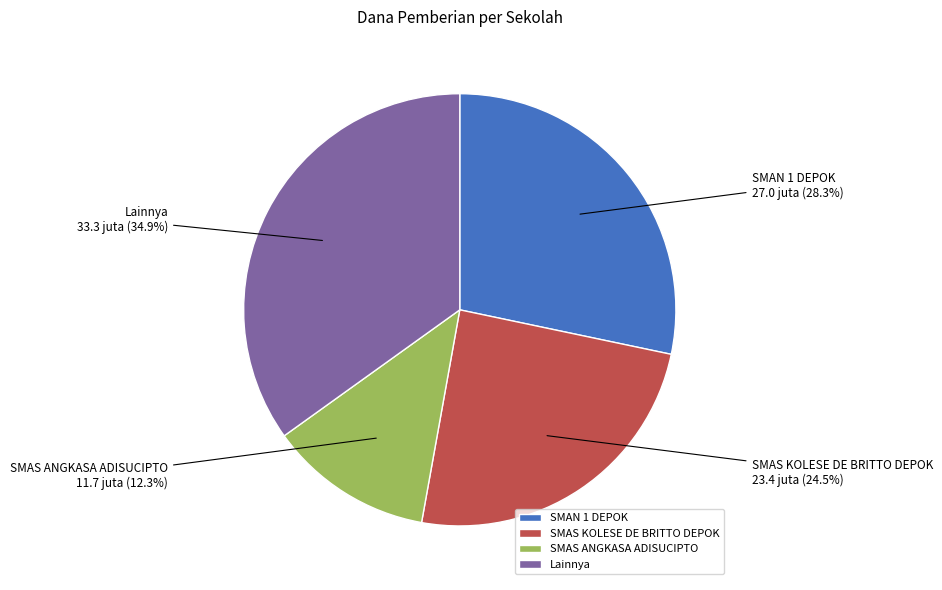

Rank the categories by value from highest to lowest.

Lainnya, SMAN 1 DEPOK, SMAS KOLESE DE BRITTO DEPOK, SMAS ANGKASA ADISUCIPTO